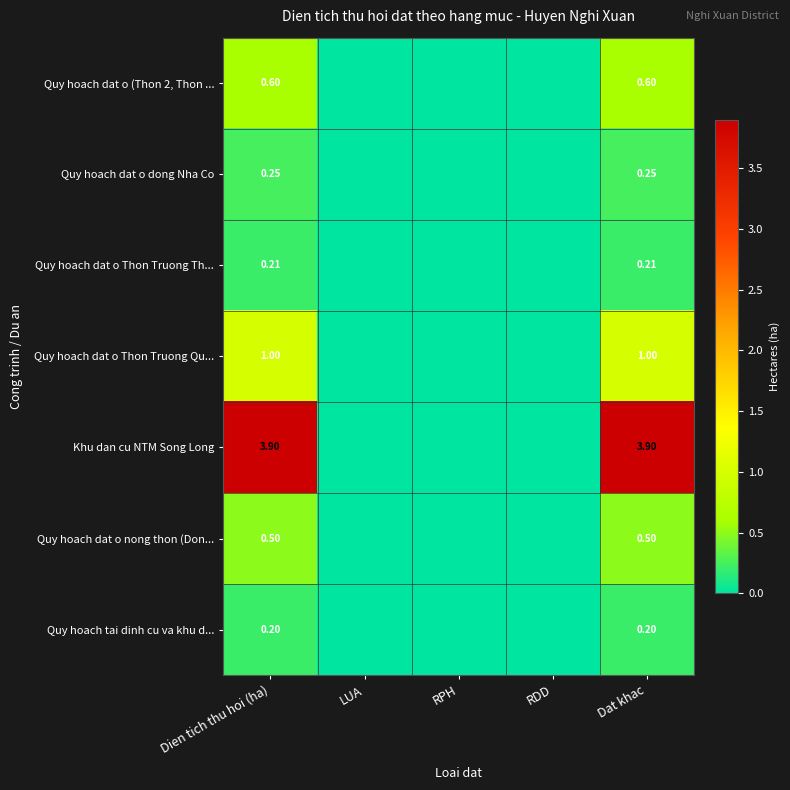

At RPH, list the series in order from largest to smallest.

Quy hoach dat o (Thon 2, Thon ..., Quy hoach dat o dong Nha Co, Quy hoach dat o Thon Truong Th..., Quy hoach dat o Thon Truong Qu..., Khu dan cu NTM Song Long, Quy hoach dat o nong thon (Don..., Quy hoach tai dinh cu va khu d...